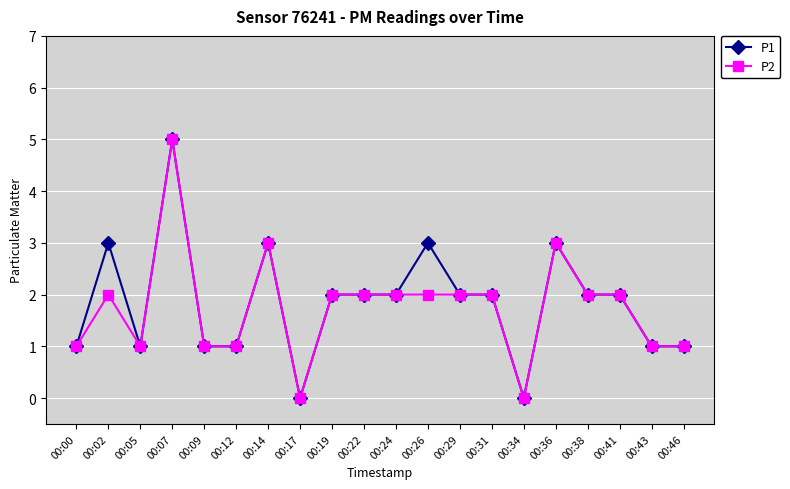

What value does the P1 series have at 00:26?

3